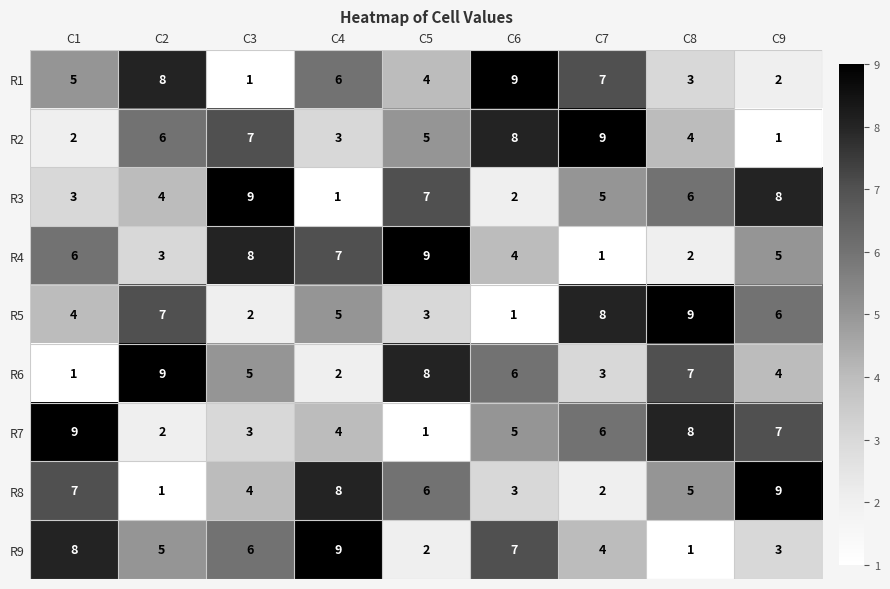

What is the total value across all series at C9?

45